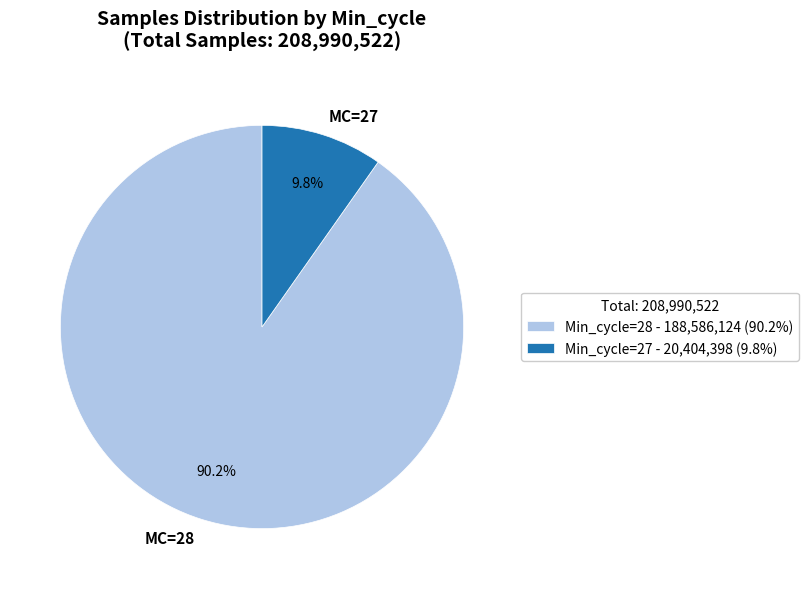

Approximately how many times larger is the value at MC=28 compared to MC=27?

9.2